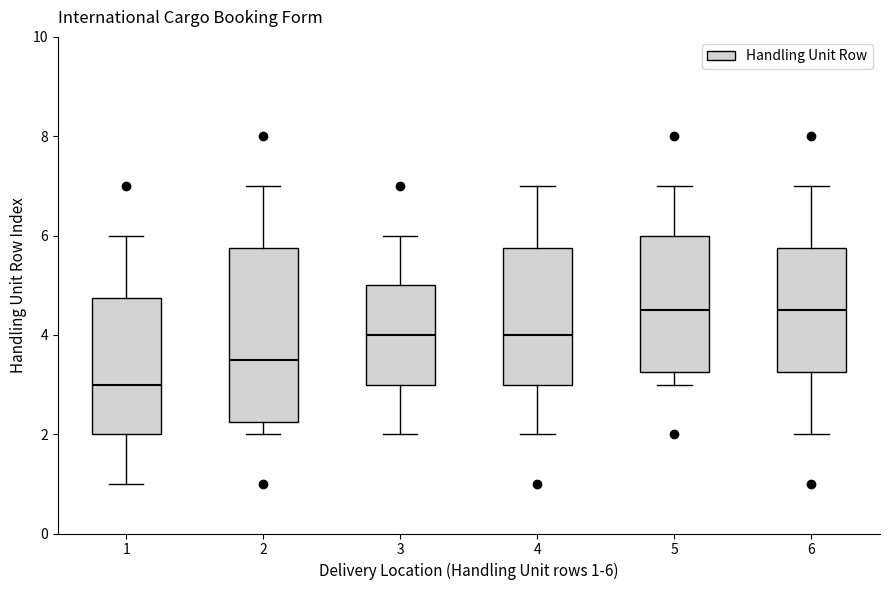

Where is the lower edge of the box at x = 5 on the y-axis? The values are not printed on the chart, so give them approximately, as read against the axis.

3.2